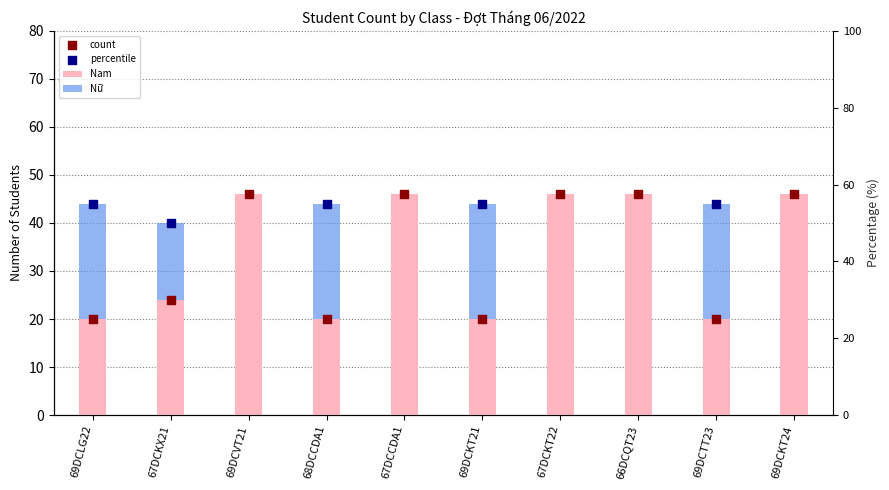

Which series contains the lowest Y value?

Nữ